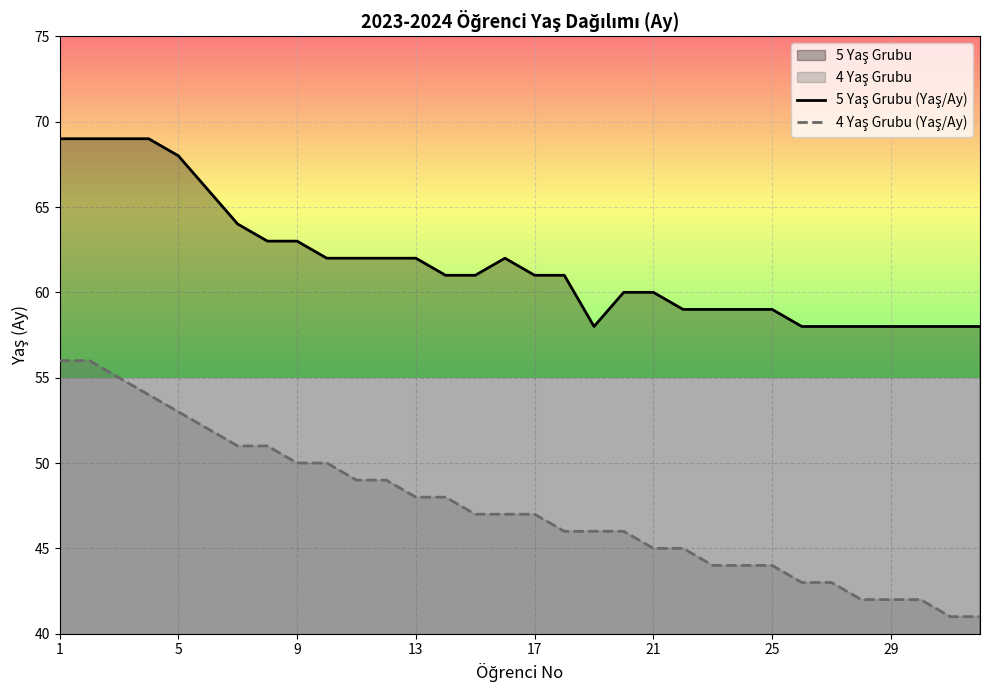

Which series has the widest spread of values?

4 Yaş Grubu (Yaş/Ay)